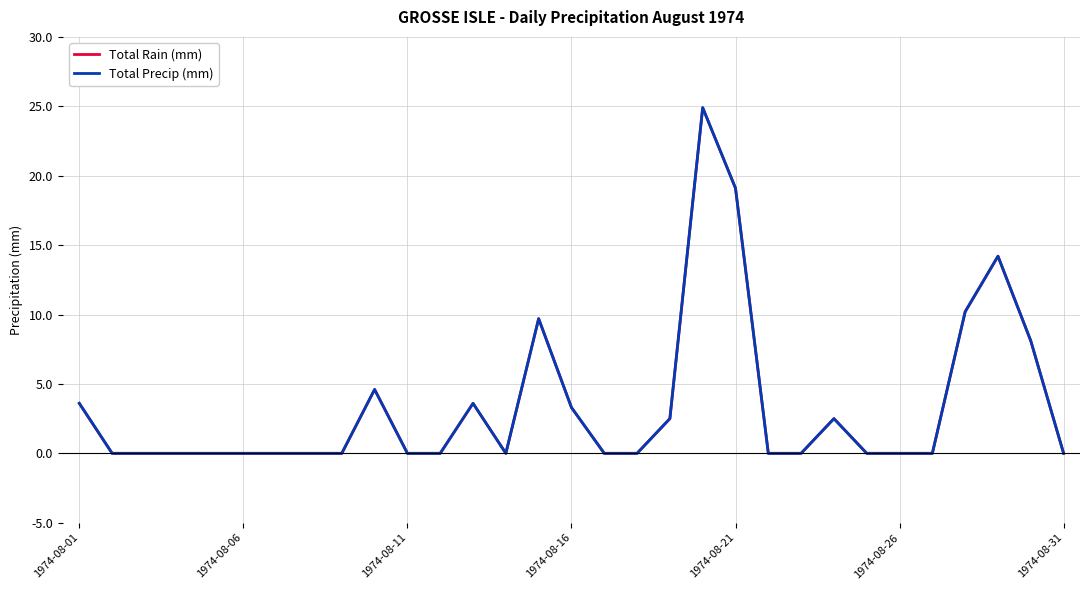

In Total Precip (mm), how many points are higher than both neighbors (excluding endpoints)?

6